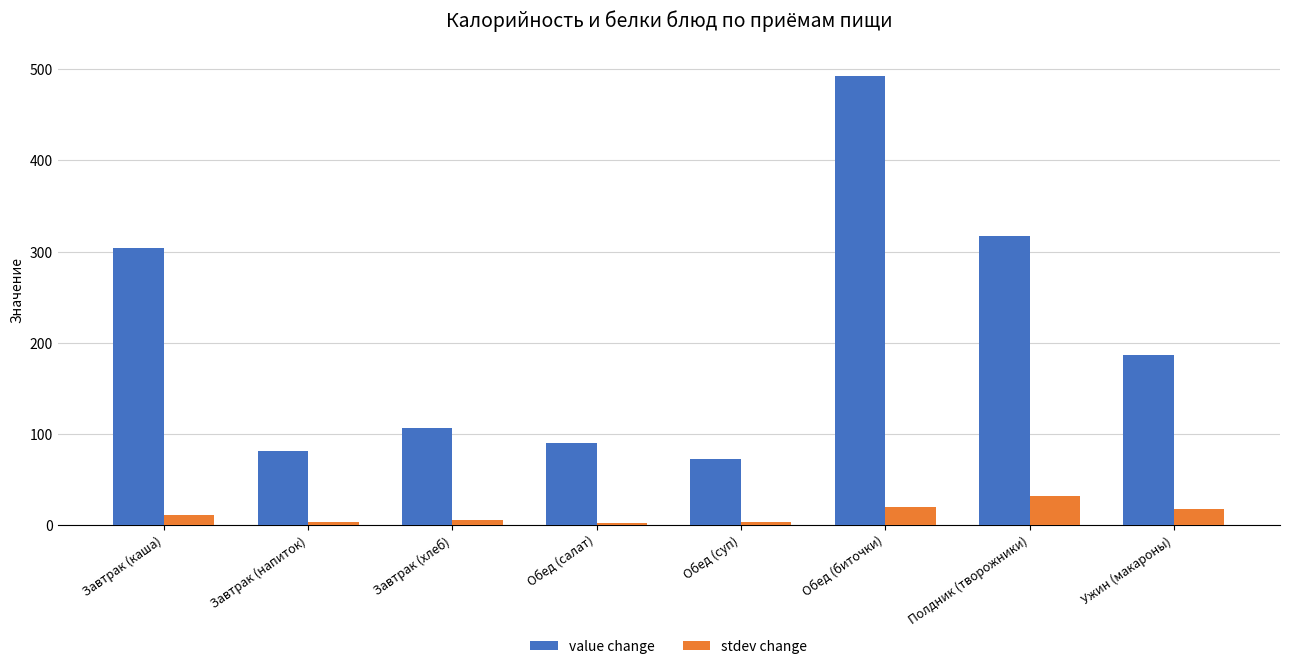

What is the difference between the highest and lowest values at Завтрак (напиток)?

77.4